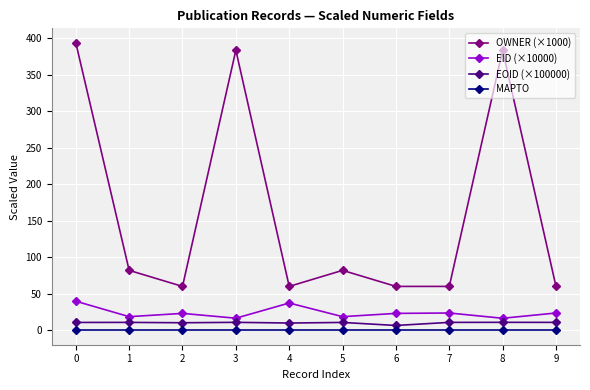

What is the sum of the EID (×10000) values at 7 and 3?

40.3